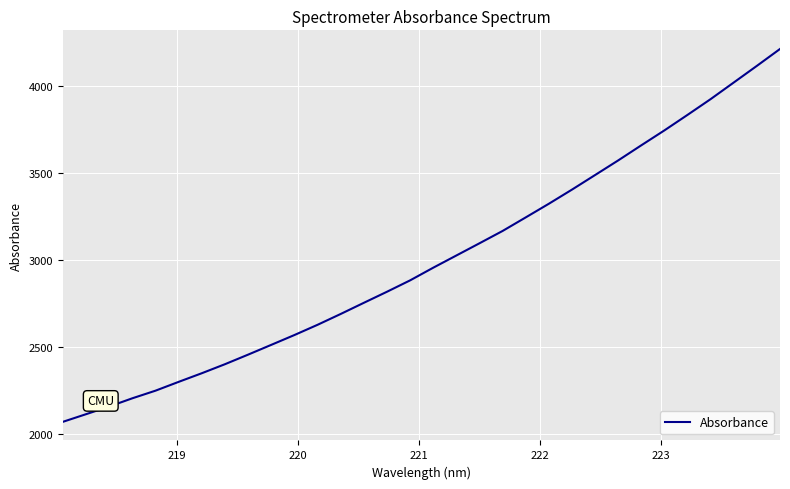

What is the greatest value displayed?

4211.7